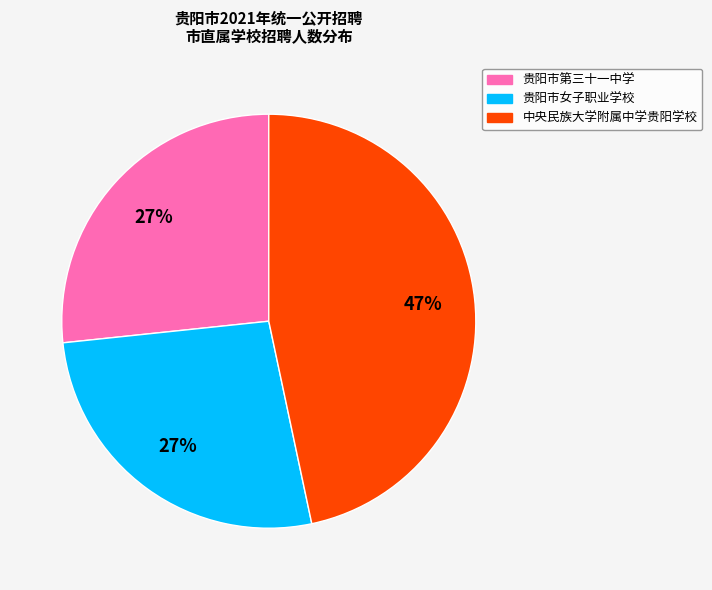

Do 贵阳市第三十一中学 and 中央民族大学附属中学贵阳学校 together represent more than half of the pie?

Yes